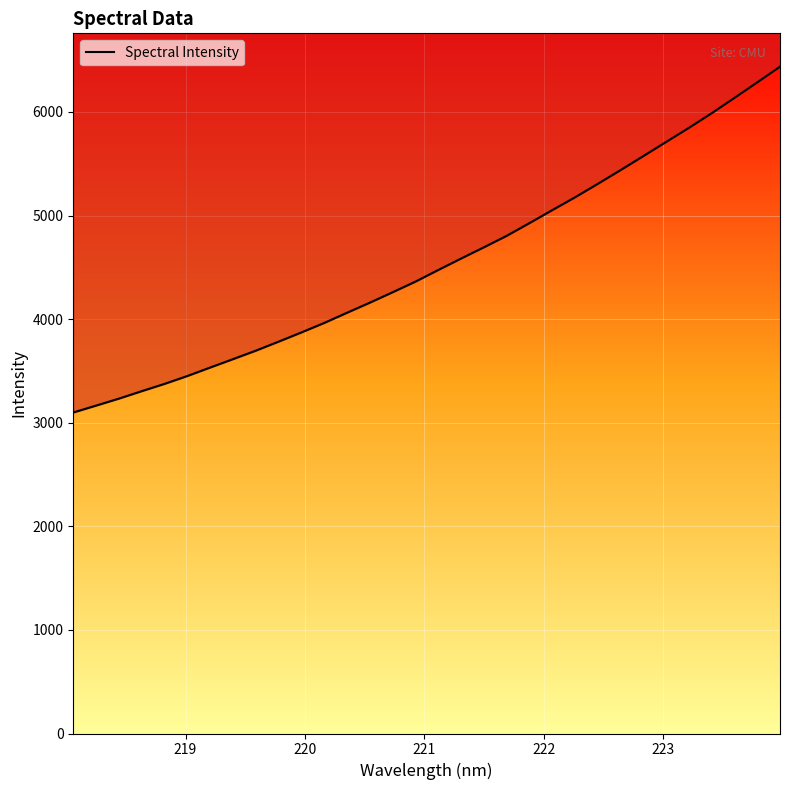

What is the sum of all values?

145367.0